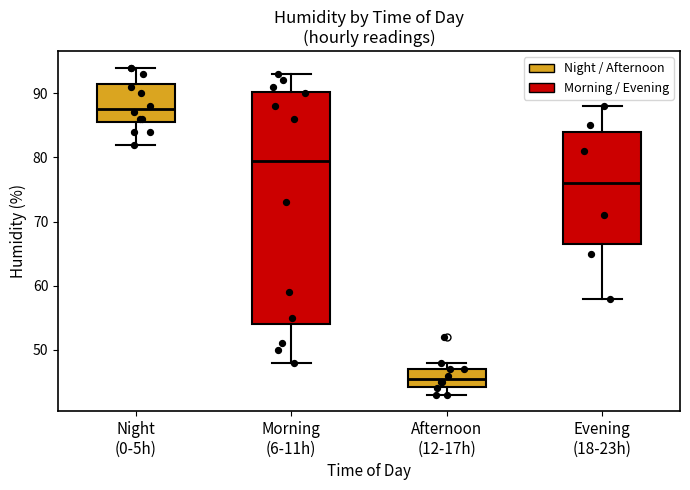

Reading left to right, read every box against the y-axis: the position of its median line, the range the box covers, and the ends of its whiskers. The values are not printed on the chart, so give them approximately, as read against the axis.

Night (0-5h): median 88, box 86 to 92, whiskers 82 to 94
Morning (6-11h): median 80, box 54 to 90, whiskers 48 to 93
Afternoon (12-17h): median 46, box 44 to 47, whiskers 43 to 48
Evening (18-23h): median 76, box 67 to 84, whiskers 58 to 88